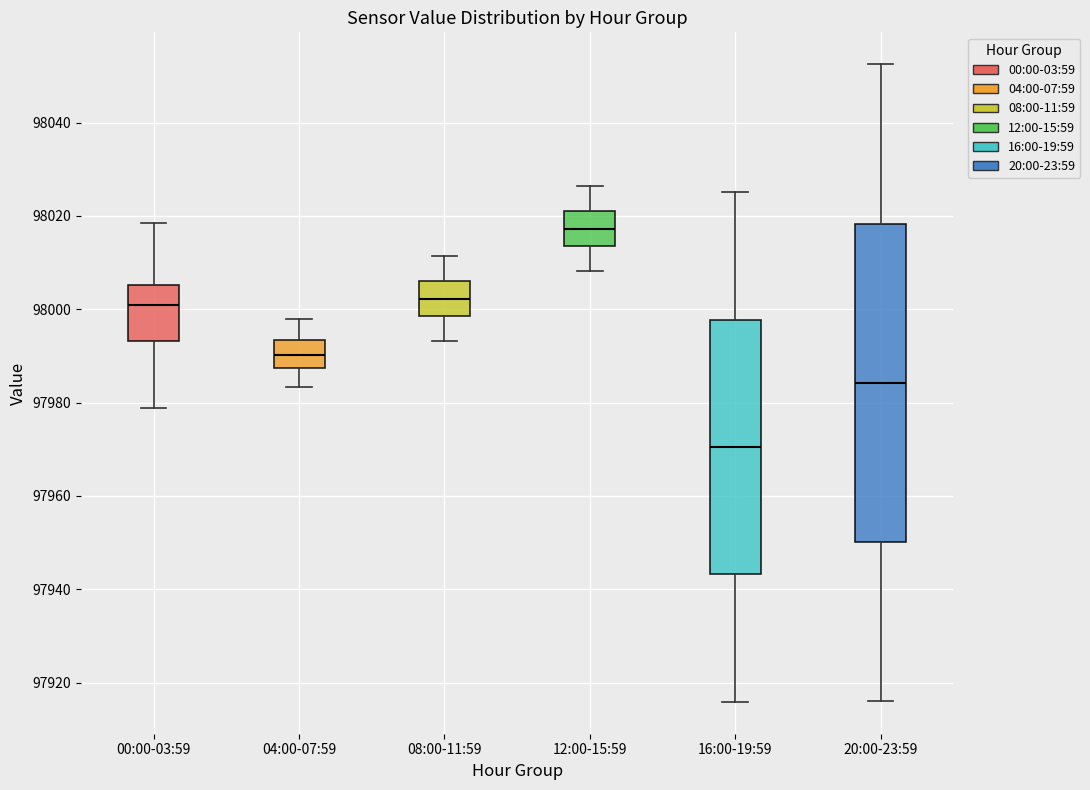

Which box has the highest median line?

12:00-15:59